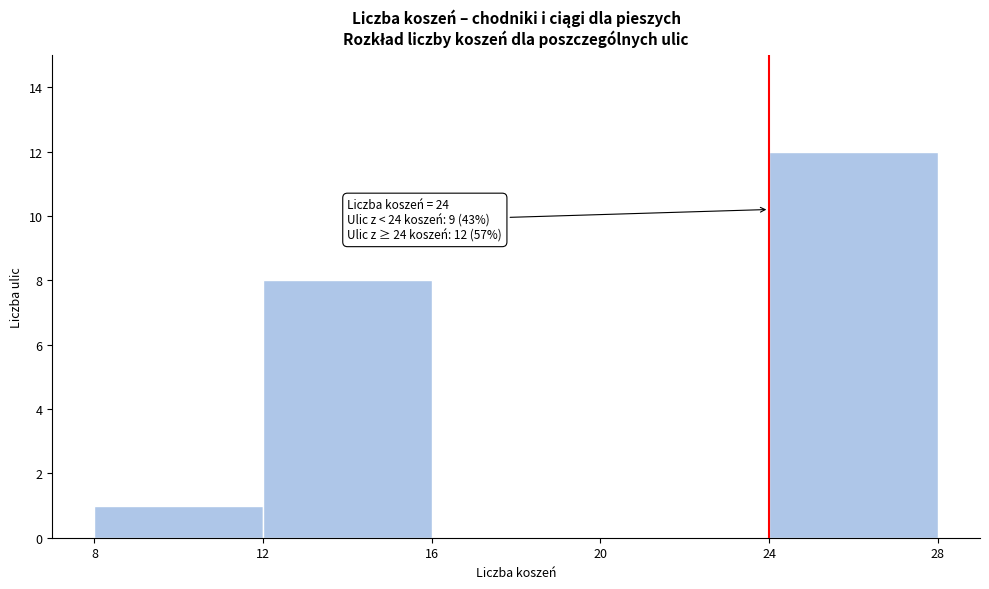

Over which range of the x-axis is the bar tallest?

24 to 28